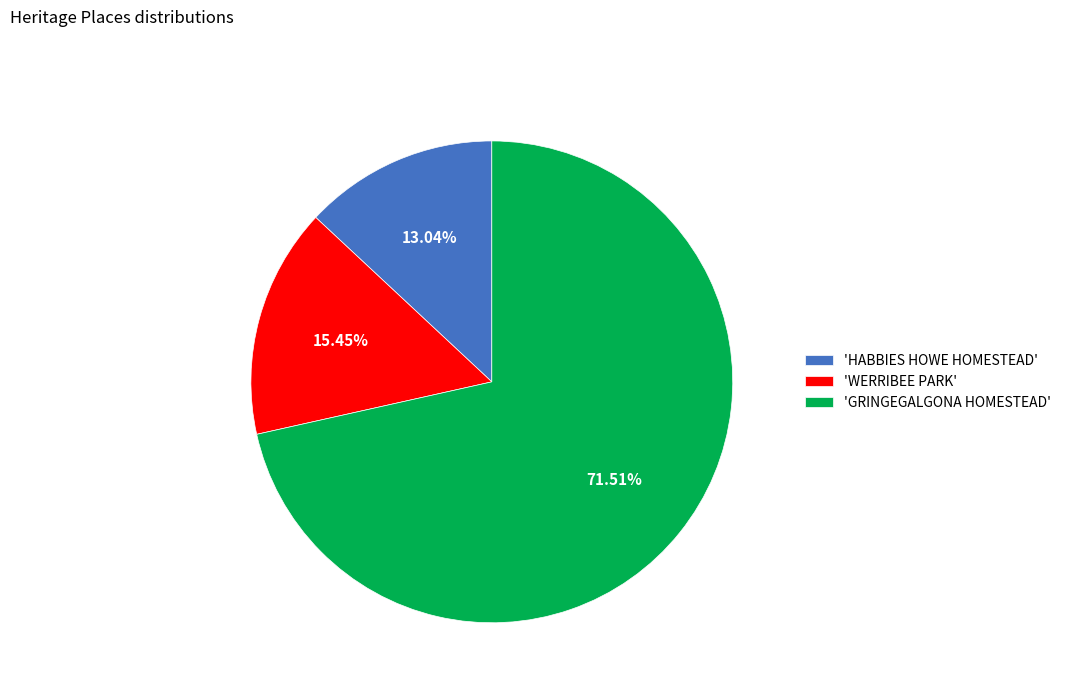

What is the ratio of the value at 'GRINGEGALGONA HOMESTEAD' to the value at 'WERRIBEE PARK'?

4.6